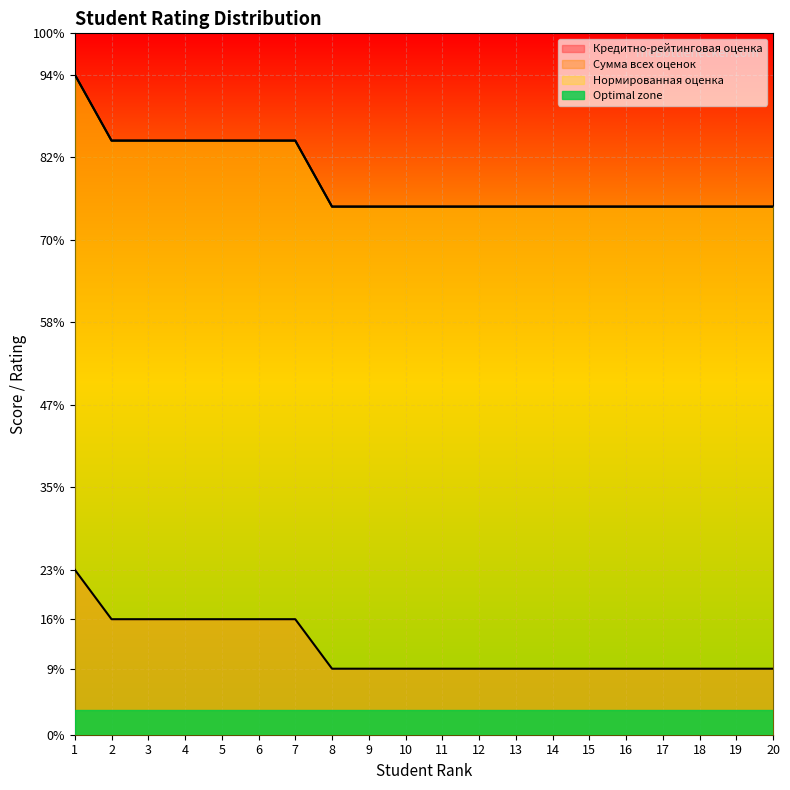

How many categories are shown in the chart?

20